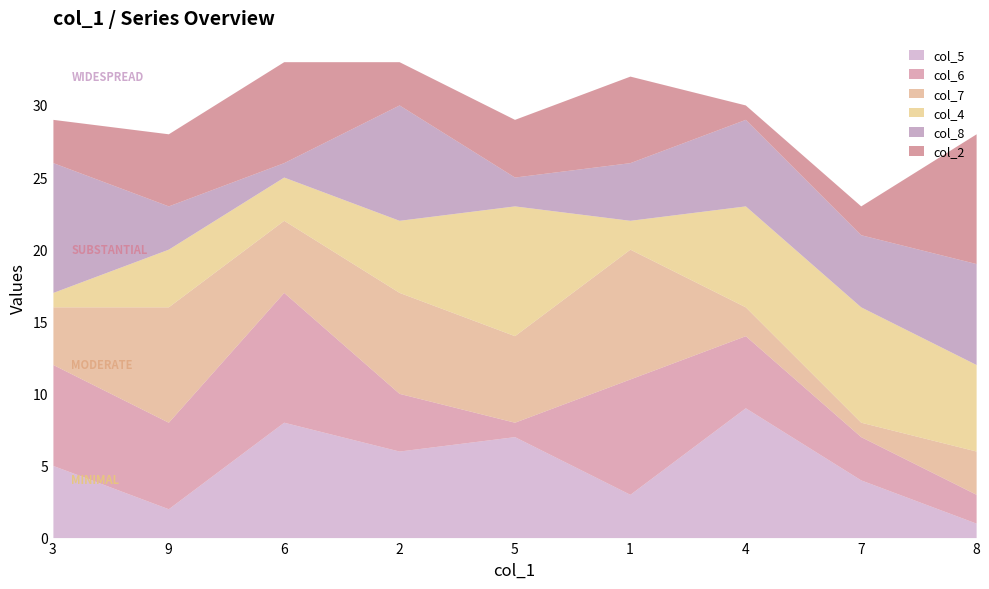

The col_5 series shows 7 at 5. True or false?

True